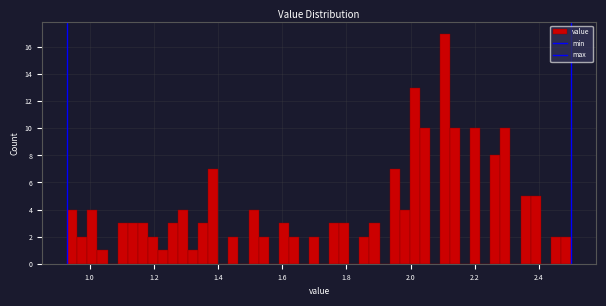

Read against the x-axis, roughly where is the centre of the tallest bar?

2.10